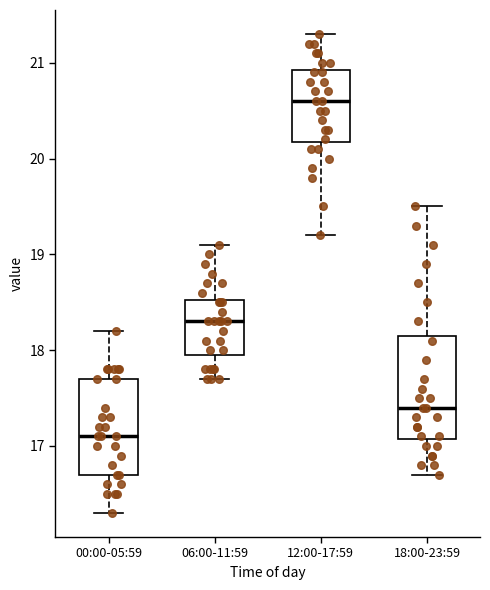

Reading left to right, read every box against the y-axis: the position of its median line, the range the box covers, and the ends of its whiskers. The values are not printed on the chart, so give them approximately, as read against the axis.

00:00-05:59: median 17.1, box 16.7 to 17.7, whiskers 16.3 to 18.2
06:00-11:59: median 18.3, box 18.0 to 18.5, whiskers 17.7 to 19.1
12:00-17:59: median 20.6, box 20.2 to 20.9, whiskers 19.2 to 21.3
18:00-23:59: median 17.4, box 17.1 to 18.2, whiskers 16.7 to 19.5